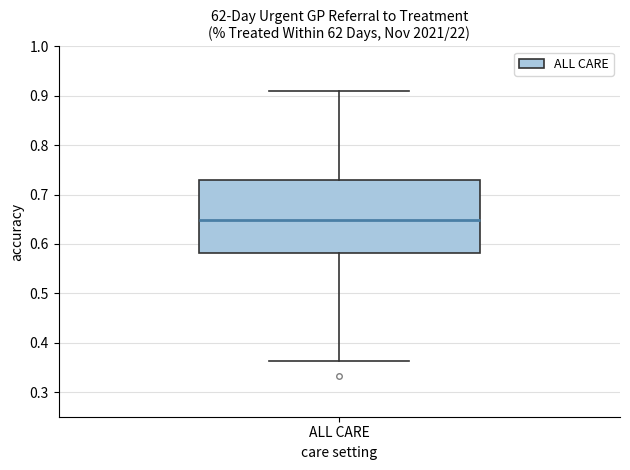

Where does the median line of the box for ALL CARE sit on the y-axis? The values are not printed on the chart, so give them approximately, as read against the axis.

0.65